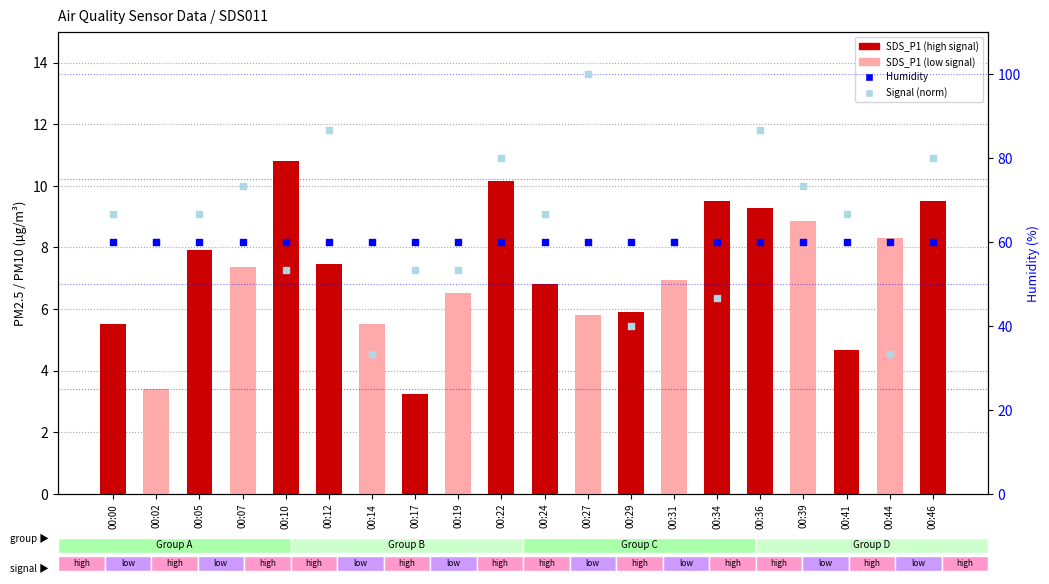

What is the total value across all series at 00:27?

165.8